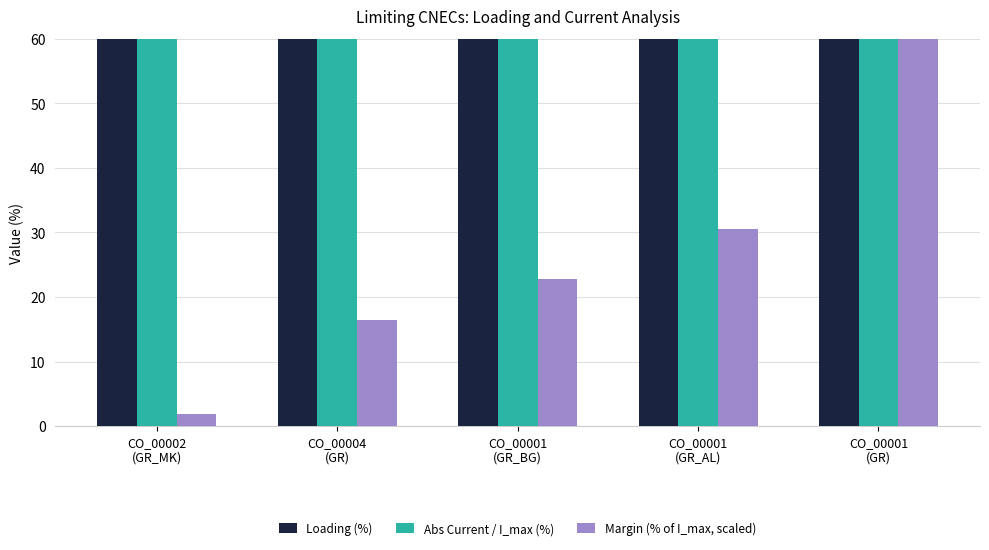

What value does the Abs Current / I_max (%) series have at CO_00001
(GR_AL)?

95.1